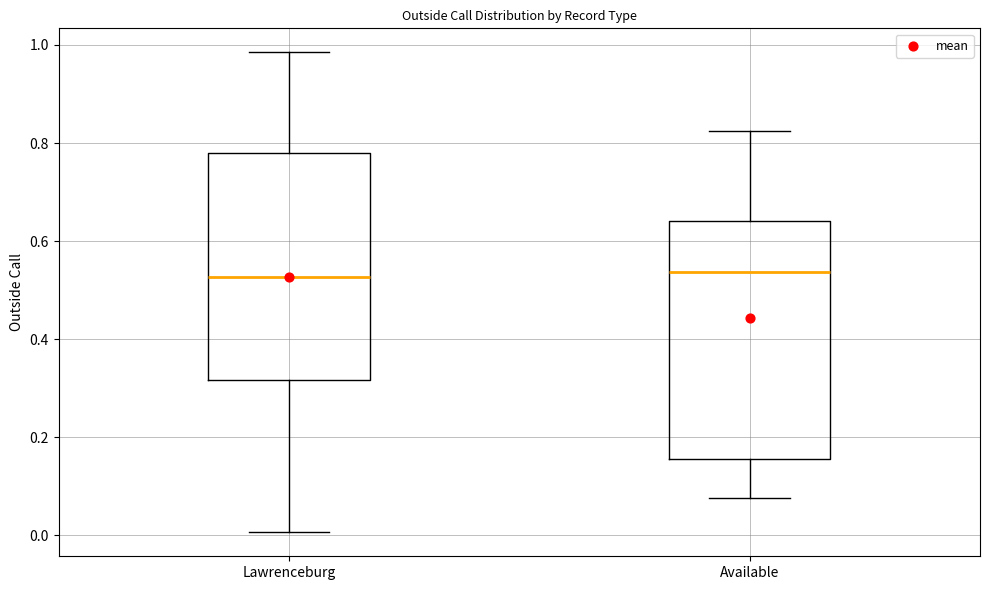

Where is the upper edge of the box for Available on the y-axis? The values are not printed on the chart, so give them approximately, as read against the axis.

0.64